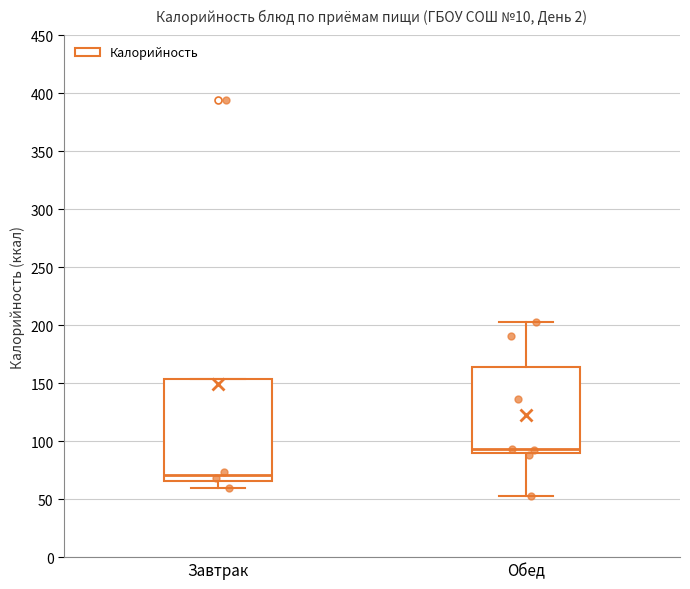

Which box is the tallest, from its lower edge to its upper edge?

Завтрак